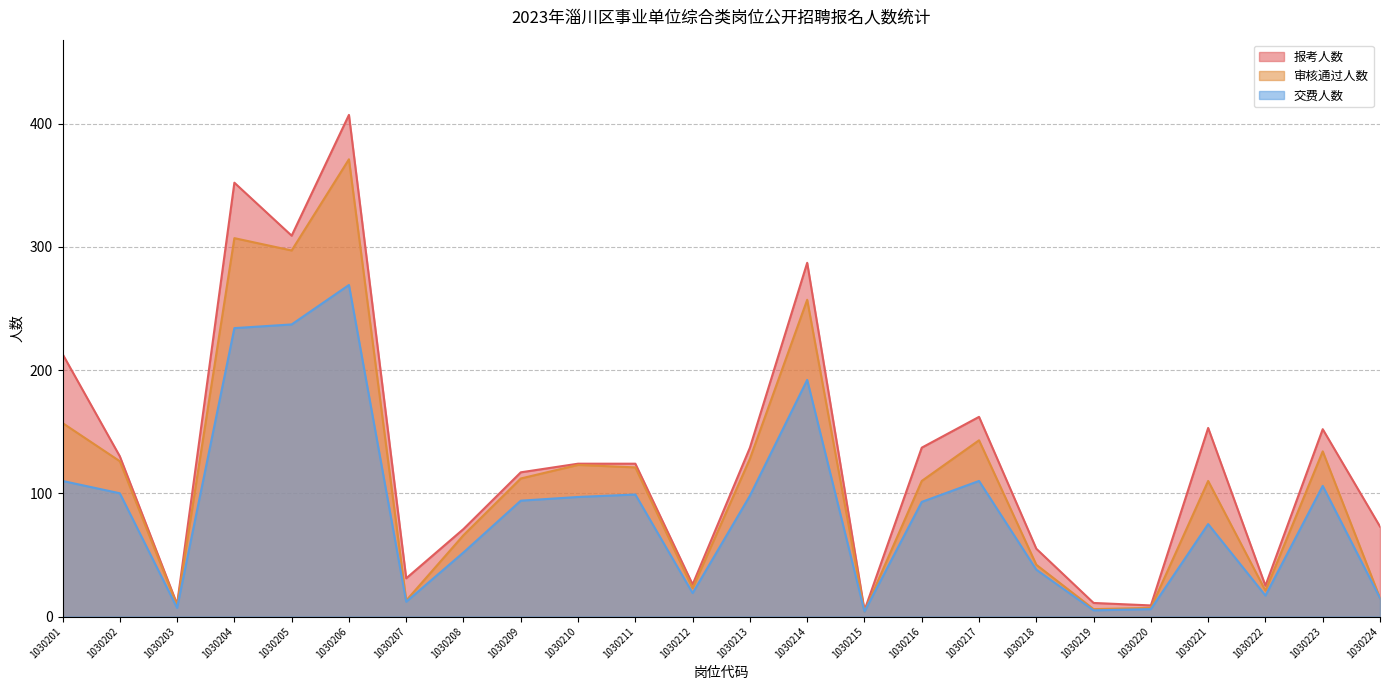

Where does the 交费人数 series first go above 94?

1030201